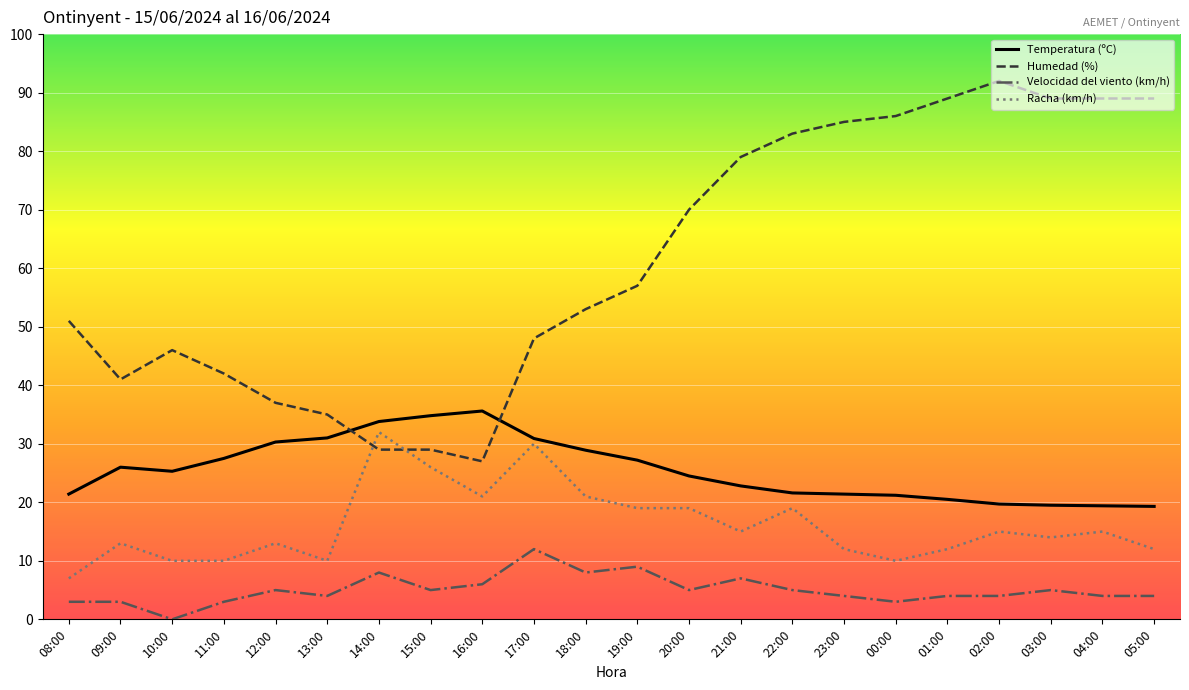

Which category has the lowest value across all series?

10:00